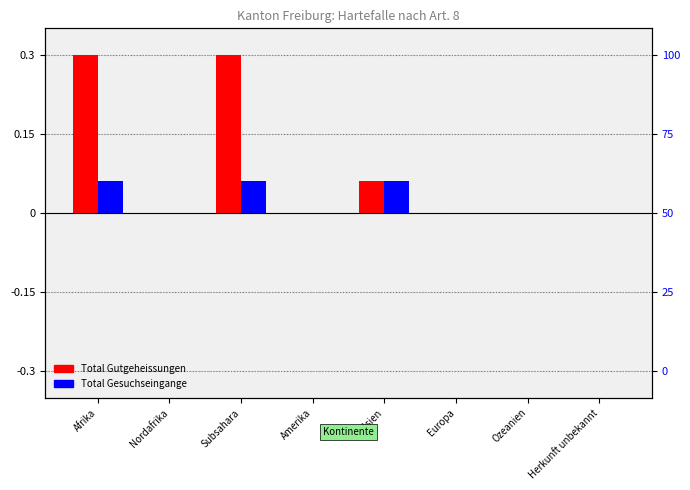

Are the bars grouped side by side (vs. stacked)?

Yes